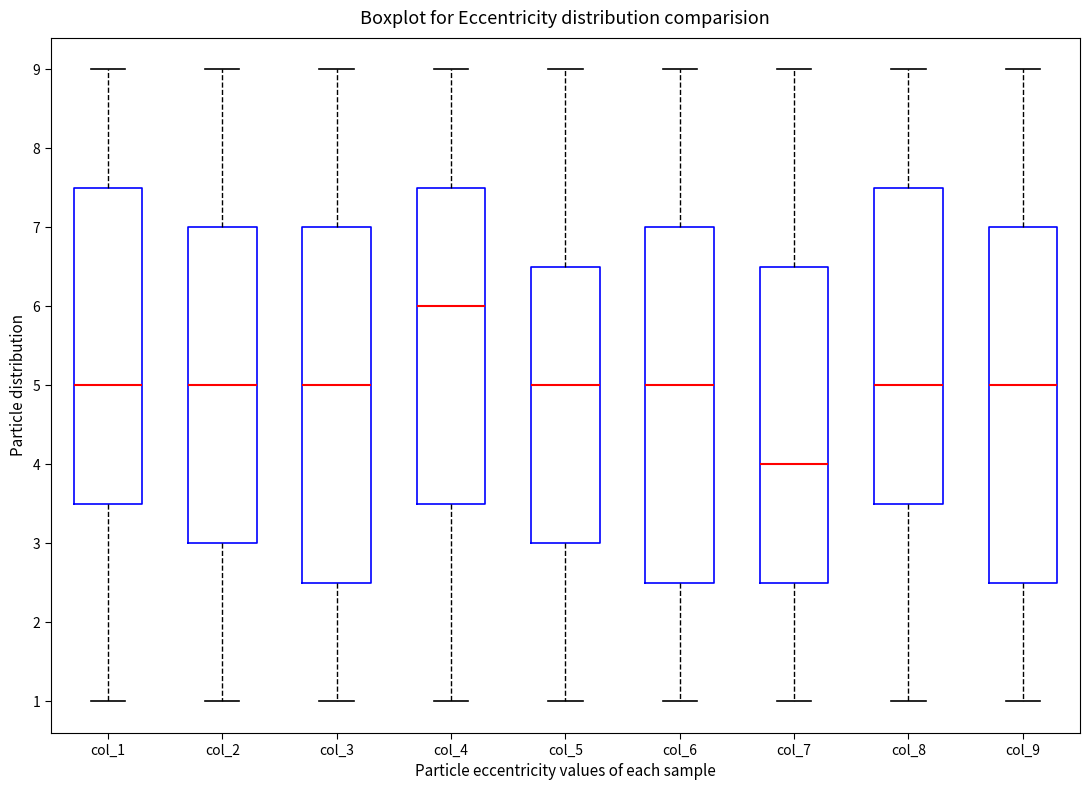

Which box's median line is the lowest?

col_7